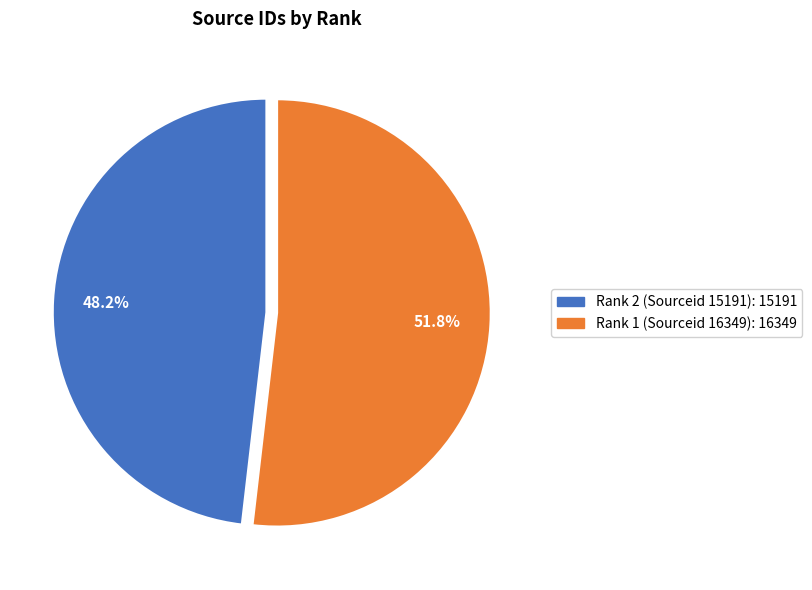

How much of the chart is everything except Rank 1 (Sourceid 16349)?

48.2%